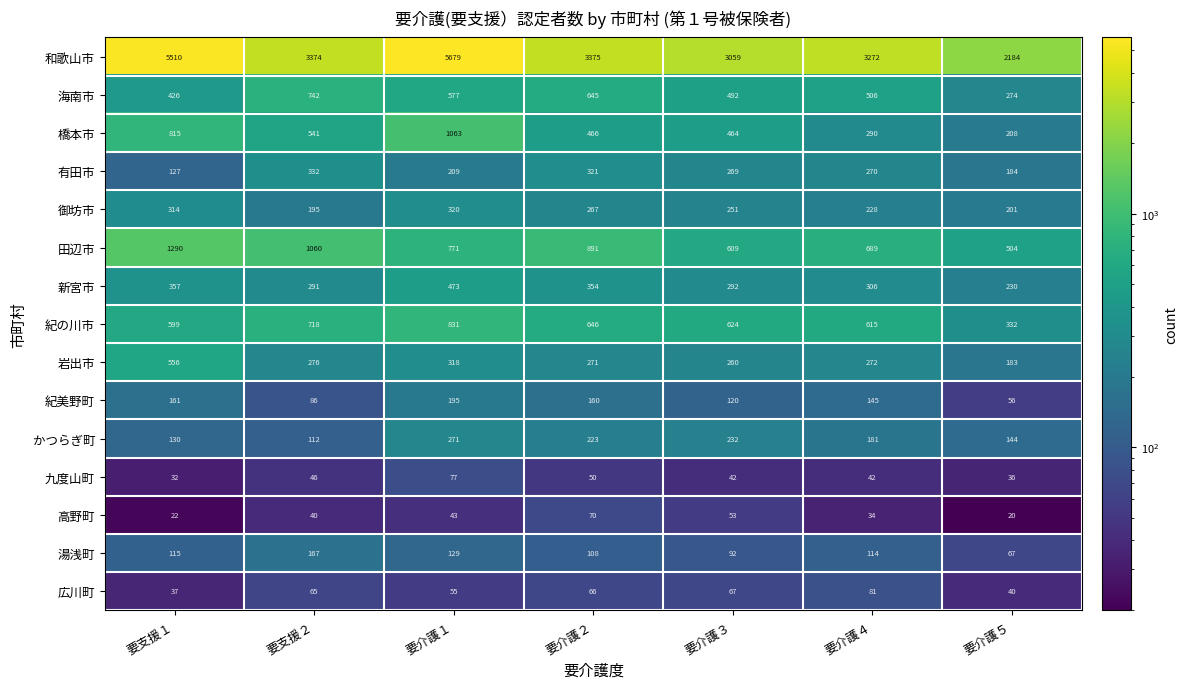

What is the greatest value displayed?

5679